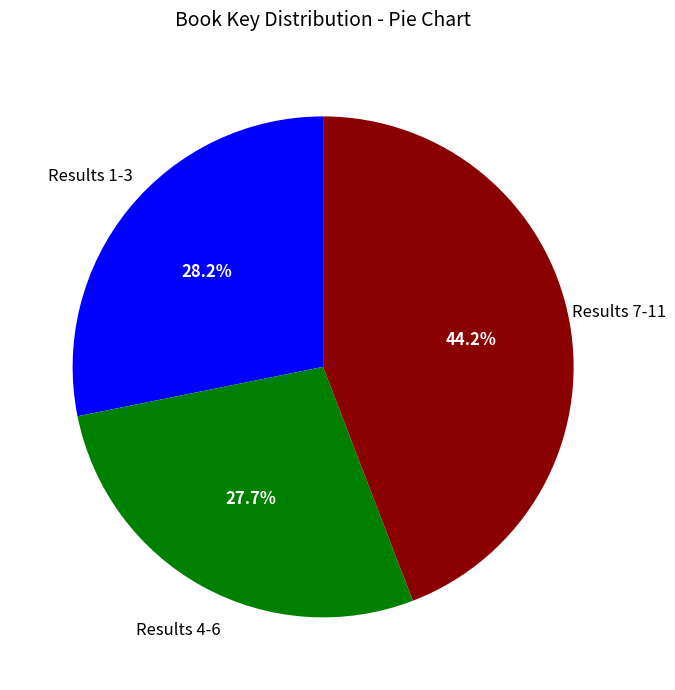

Which slice is the largest?

Results 7-11